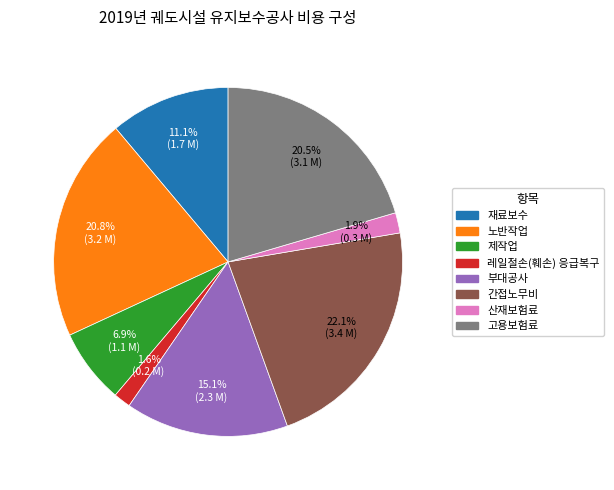

To the nearest percent, what percentage of the pie is 제작업?

7%